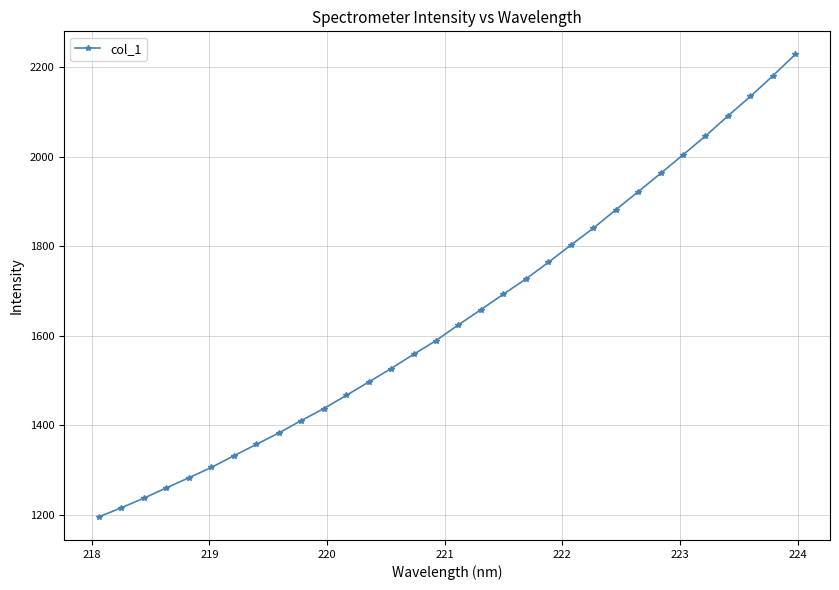

What is the greatest value displayed?

2229.1